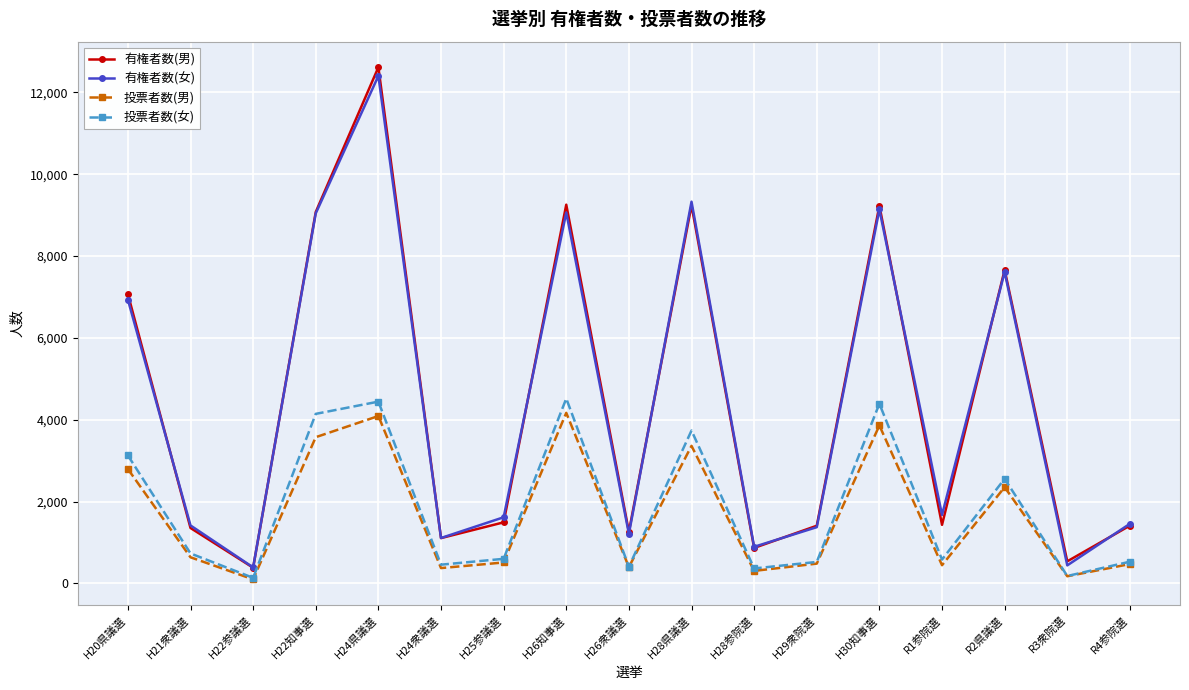

True or false: 有権者数(男) has more than 0 interior local peaks.

True